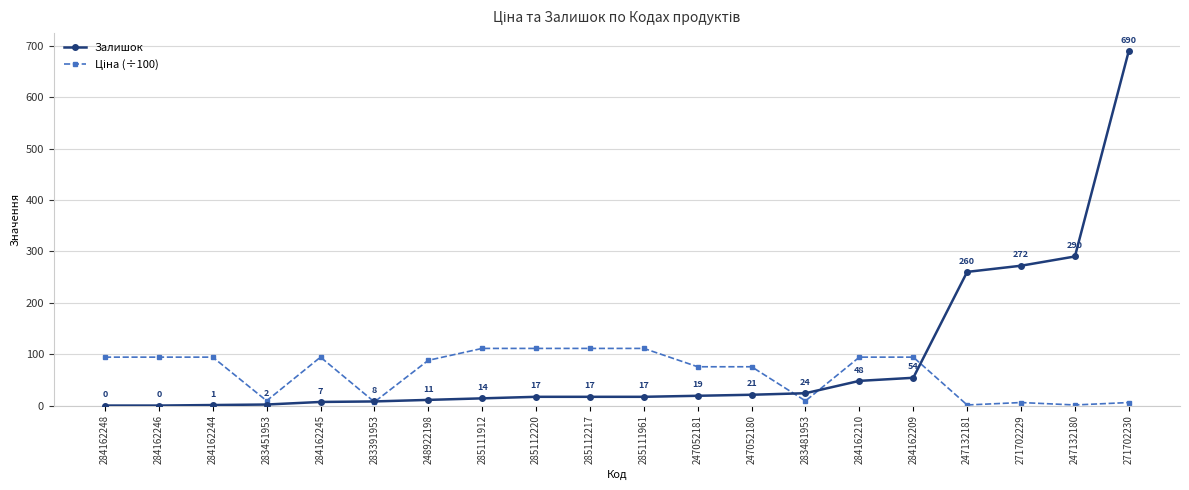

What is the difference between the second highest and second lowest values in the Залишок series?

290.0